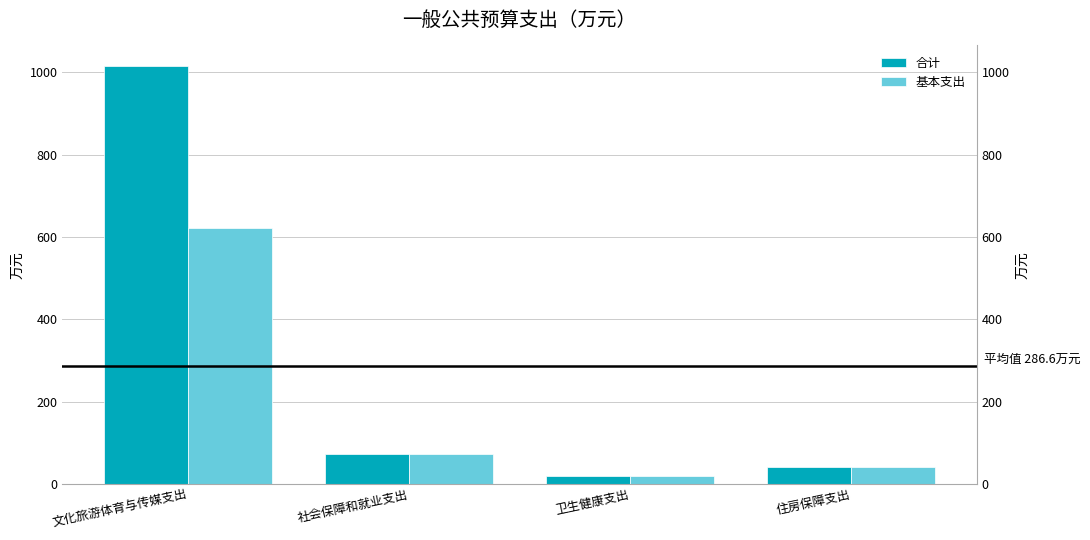

Rank the series by their average value, from lowest to highest.

基本支出, 合计